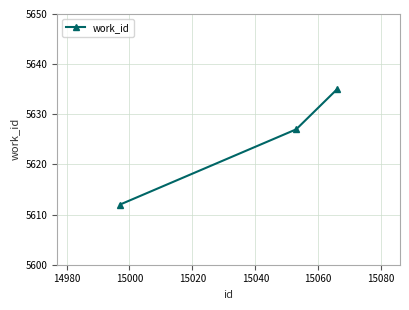

Count the number of categories in the chart.

3